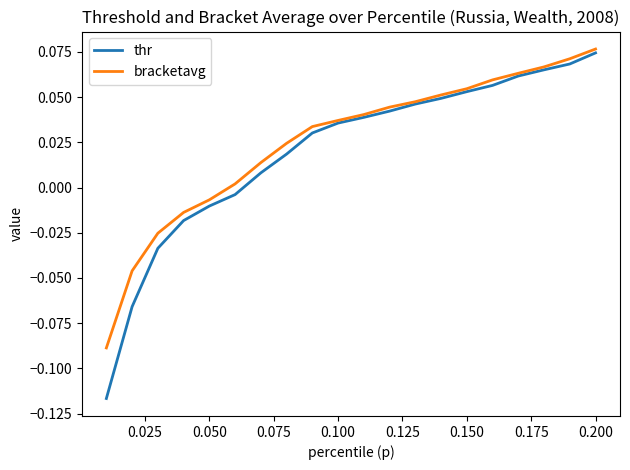

How many values in the bracketavg series are below 0?

5